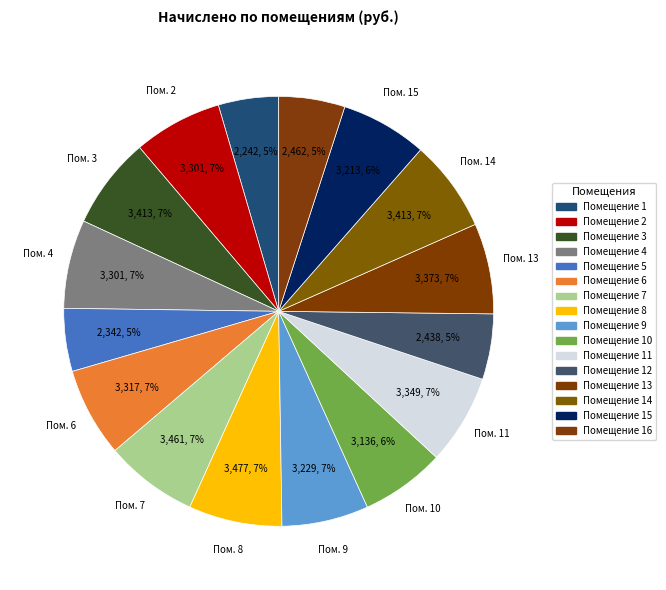

Count the number of slices in the pie.

16